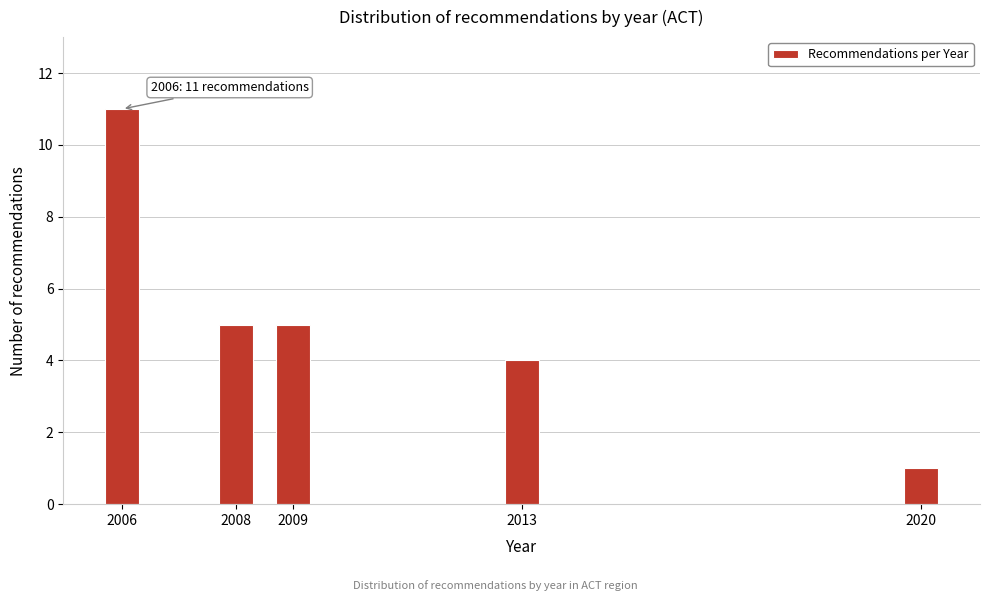

Reading left to right, list all the values displayed in this chart.

2006=11	2008=5	2009=5	2013=4	2020=1